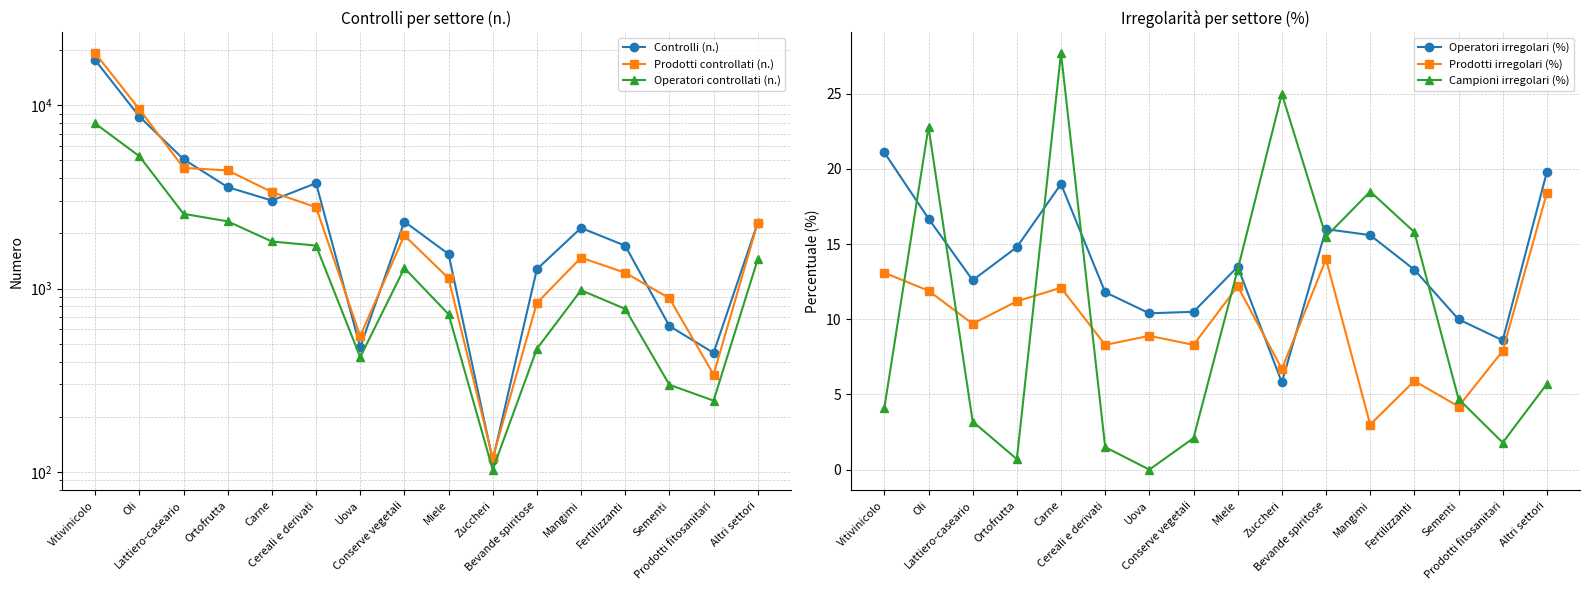

How many distinct data groups are displayed?

6